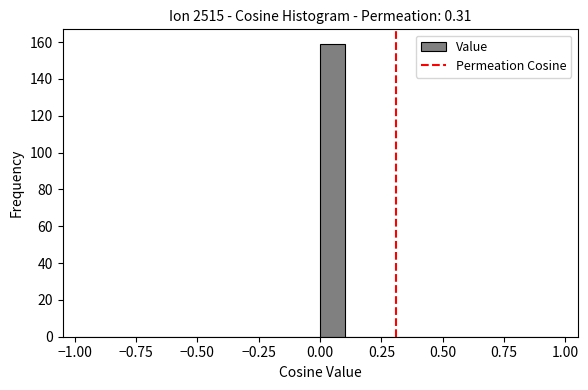

Around what value on the x-axis is the tallest bar? Give the approximate position of its centre, as read against the axis.

0.05